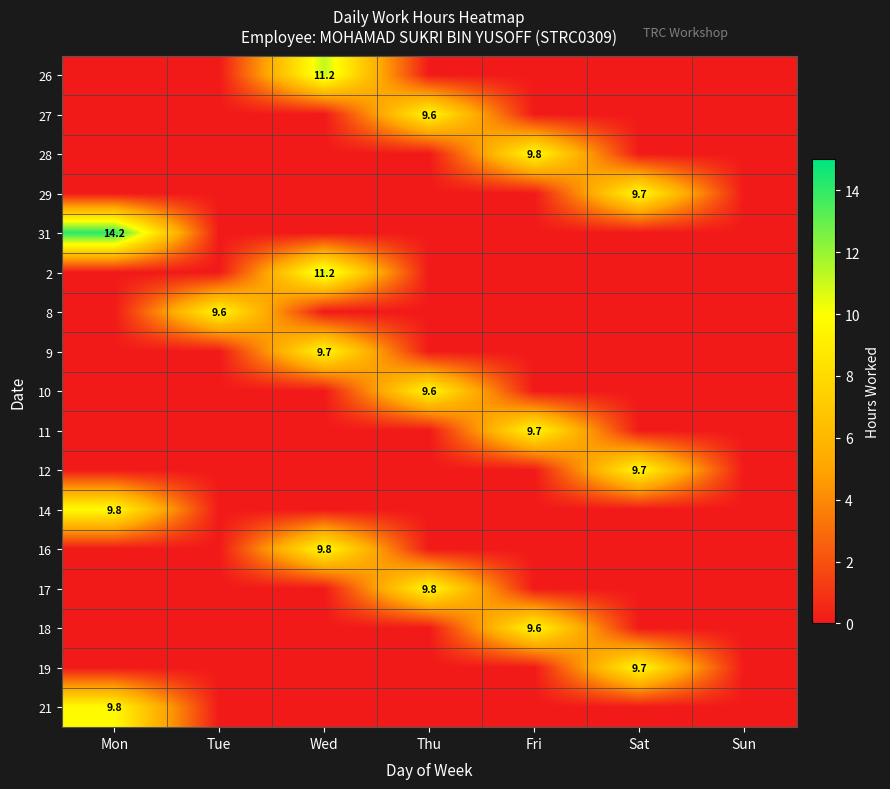

The 28 series shows 16.7 at Fri. True or false?

False